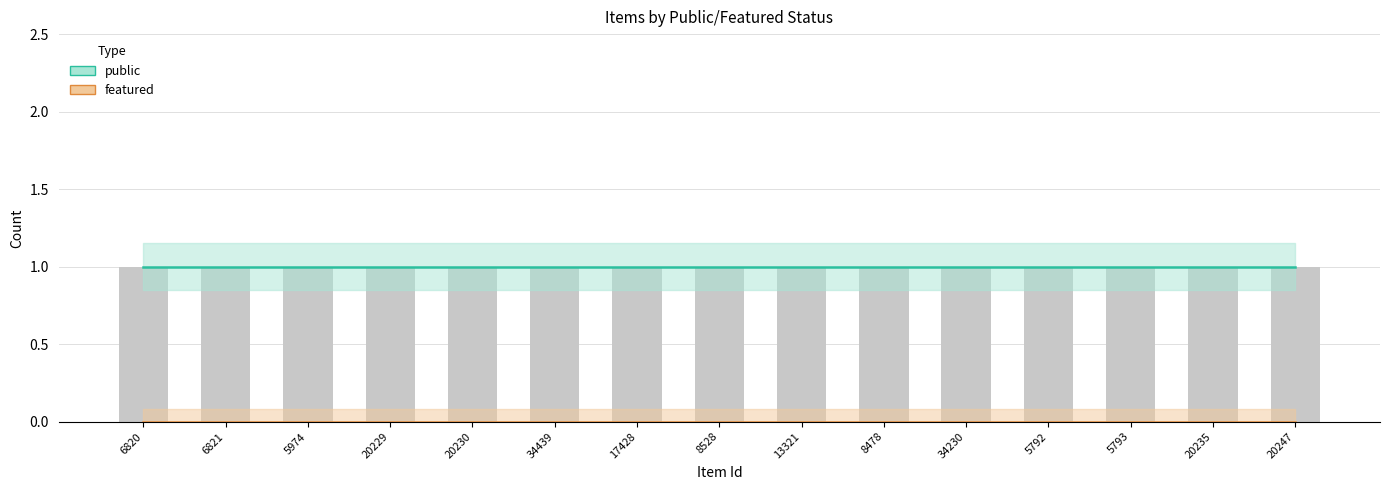

Reading left to right, extract all data points from this chart.

public: 6820=1	6821=1	5974=1	20229=1	20230=1	34439=1	17428=1	8528=1	13321=1	8478=1	34230=1	5792=1	5793=1	20235=1	20247=1
featured: 6820=0	6821=0	5974=0	20229=0	20230=0	34439=0	17428=0	8528=0	13321=0	8478=0	34230=0	5792=0	5793=0	20235=0	20247=0